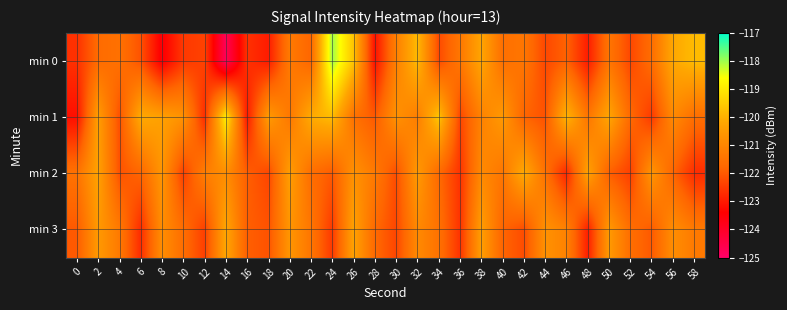

Reading left to right, what are all the values shown in this chart?

min 0: 0=-122.6	2=-121.7	4=-121.5	6=-122.1	8=-123.5	10=-122.5	12=-122.4	14=-124.7	16=-122.6	18=-123.0	20=-121.3	22=-121.8	24=-118.0	26=-119.7	28=-123.1	30=-121.2	32=-119.8	34=-122.2	36=-121.4	38=-120.2	40=-121.6	42=-121.4	44=-122.3	46=-121.8	48=-122.9	50=-121.4	52=-122.3	54=-121.6	56=-120.2	58=-119.8
min 1: 0=-123.2	2=-120.4	4=-122.1	6=-120.1	8=-120.3	10=-120.7	12=-122.7	14=-118.9	16=-123.0	18=-120.5	20=-121.3	22=-120.1	24=-119.8	26=-121.5	28=-122.0	30=-120.7	32=-121.2	34=-119.6	36=-122.3	38=-121.1	40=-120.5	42=-121.8	44=-122.1	46=-119.9	48=-121.4	50=-120.2	52=-121.7	54=-122.5	56=-120.9	58=-121.6
min 2: 0=-121.5	2=-120.3	4=-122.1	6=-121.8	8=-120.6	10=-122.4	12=-121.2	14=-120.8	16=-121.9	18=-122.3	20=-120.4	22=-121.6	24=-122.0	26=-120.7	28=-121.3	30=-122.2	32=-120.5	34=-121.7	36=-122.6	38=-120.9	40=-121.4	42=-120.1	44=-121.5	46=-122.8	48=-120.3	50=-121.9	52=-122.4	54=-120.6	56=-121.8	58=-122.7
min 3: 0=-122.0	2=-120.5	4=-121.3	6=-122.7	8=-120.8	10=-121.6	12=-122.4	14=-120.2	16=-121.9	18=-122.1	20=-120.6	22=-121.4	24=-122.5	26=-120.3	28=-121.7	30=-122.3	32=-120.9	34=-121.5	36=-122.6	38=-120.4	40=-121.8	42=-122.2	44=-120.7	46=-121.1	48=-122.9	50=-120.5	52=-121.6	54=-122.0	56=-120.8	58=-121.3